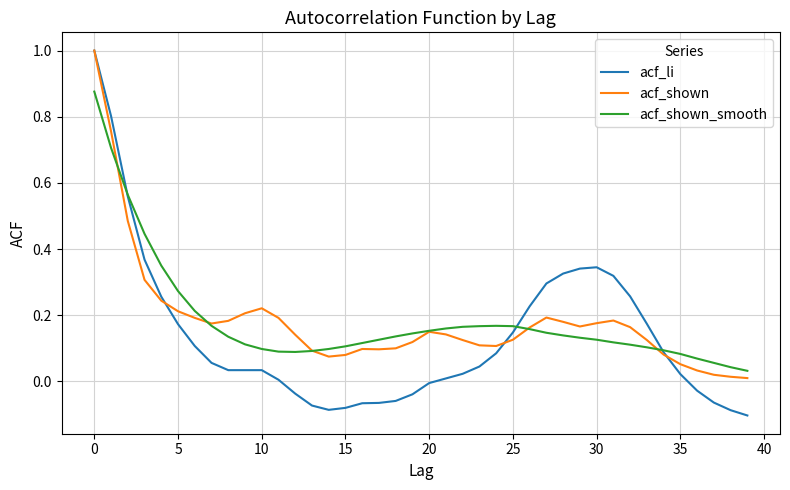

Does the chart display data point markers on the line(s)?

No